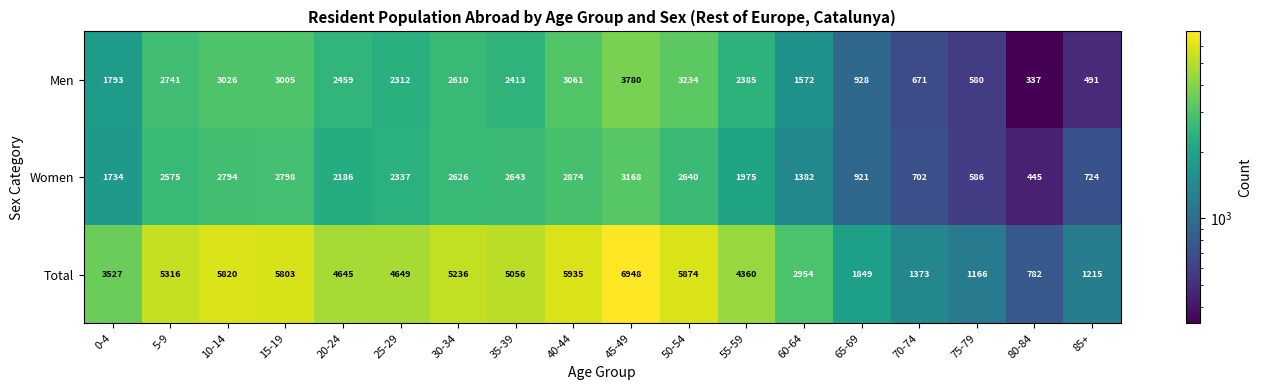

What is the difference between the Total values at 60-64 and 50-54?

2920